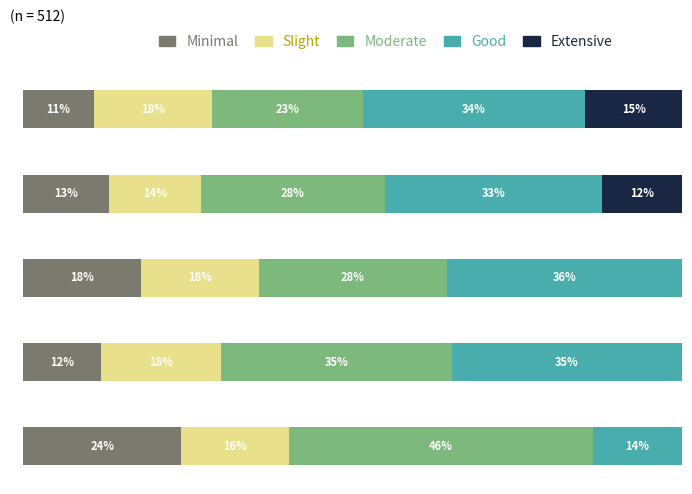

What are all the series names shown in the legend?

Minimal, Slight, Moderate, Good, Extensive